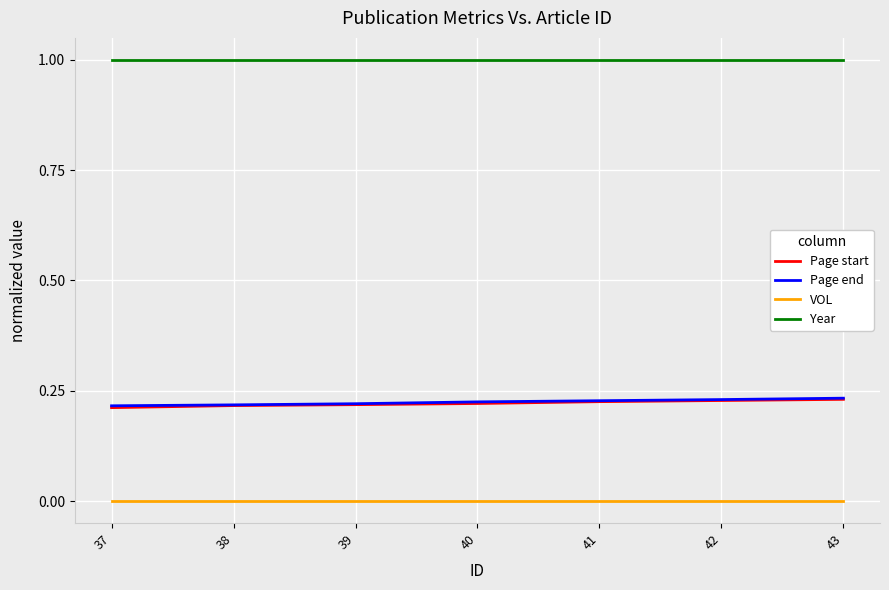

What is the greatest value displayed?

1.0